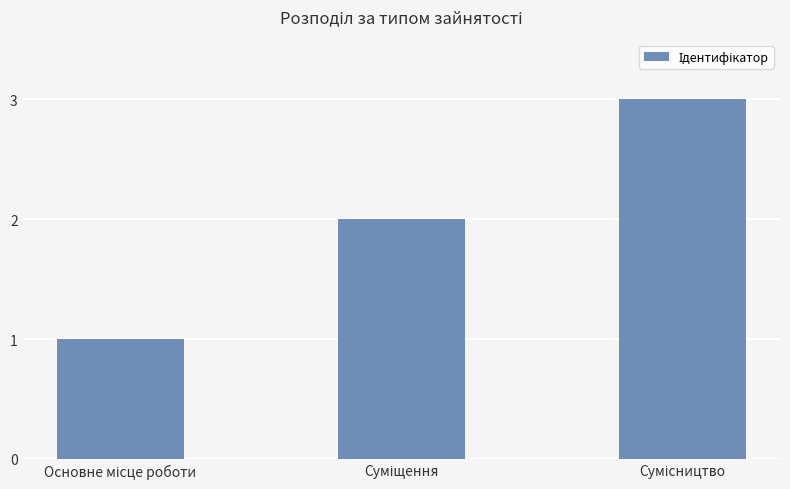

How many values are below 2?

1